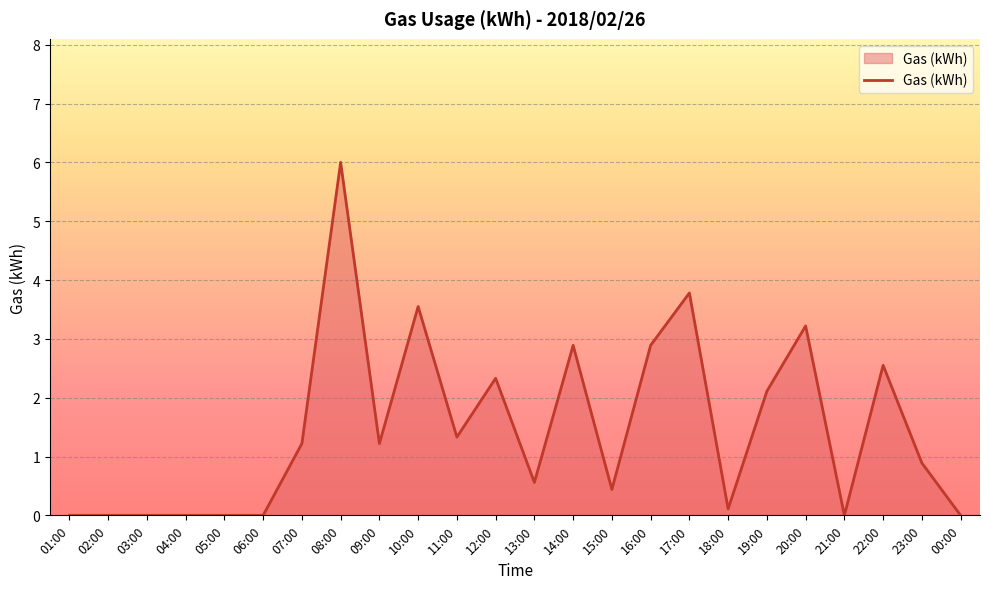

True or false: the data has more than 2 interior local peaks.

True